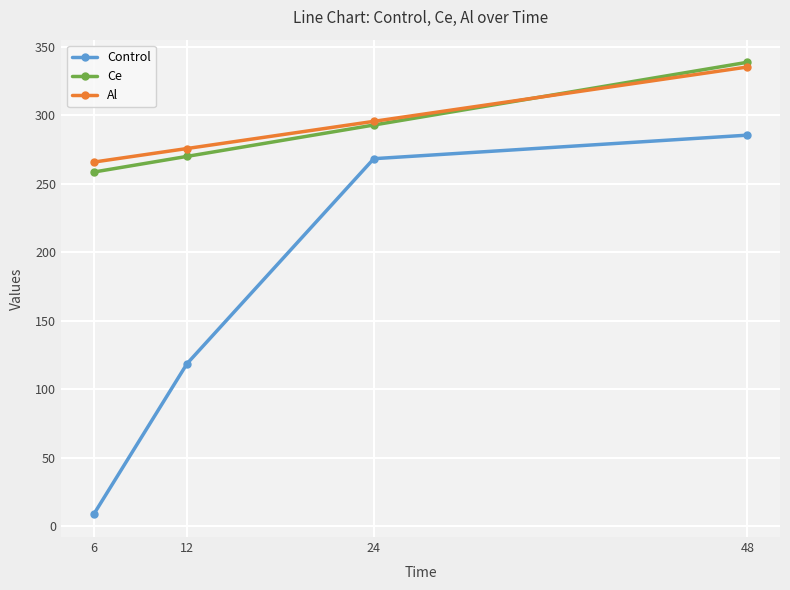

Reading left to right, transcribe all the data shown in this chart.

Control: 8.5	118.6	268.3	285.5
Ce: 258.5	270.0	292.9	338.7
Al: 265.8	275.7	295.6	335.3